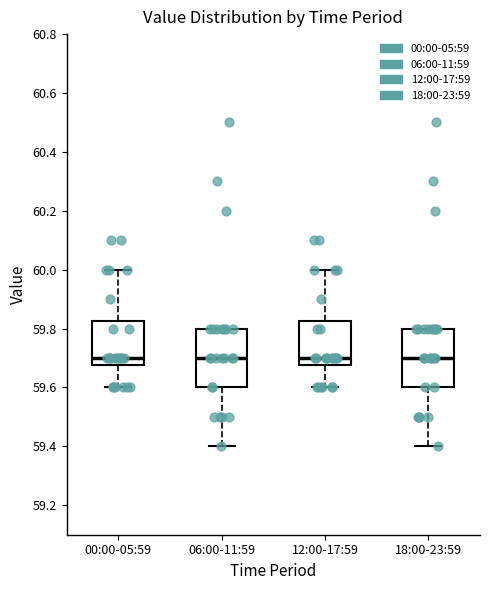

Where is the upper edge of the box for 12:00-17:59 on the y-axis? The values are not printed on the chart, so give them approximately, as read against the axis.

59.82